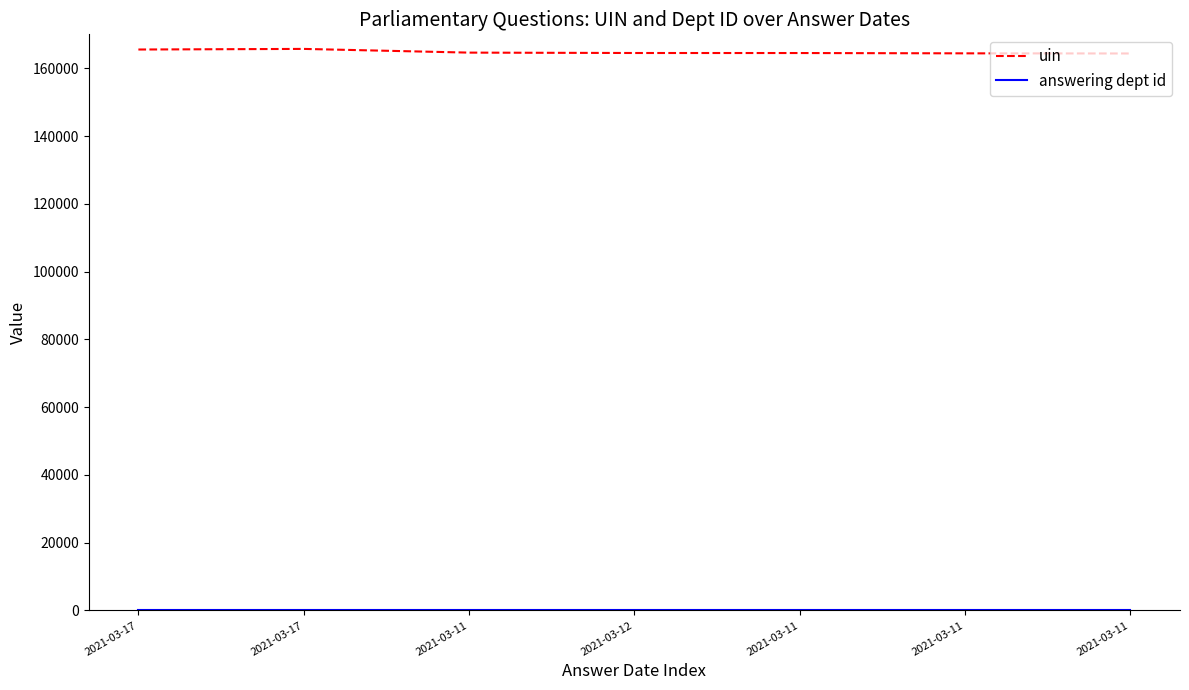

Where is answering dept id nearest to the value 14?

2021-03-17